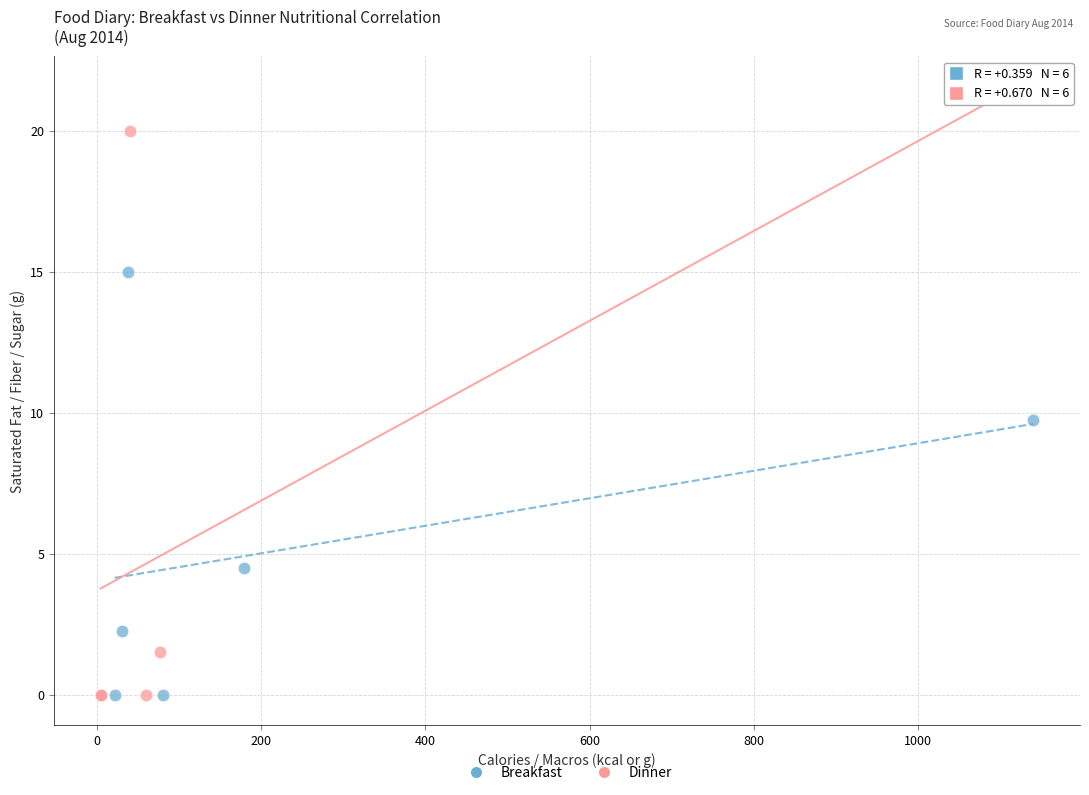

Which series reaches the maximum Y coordinate?

Dinner